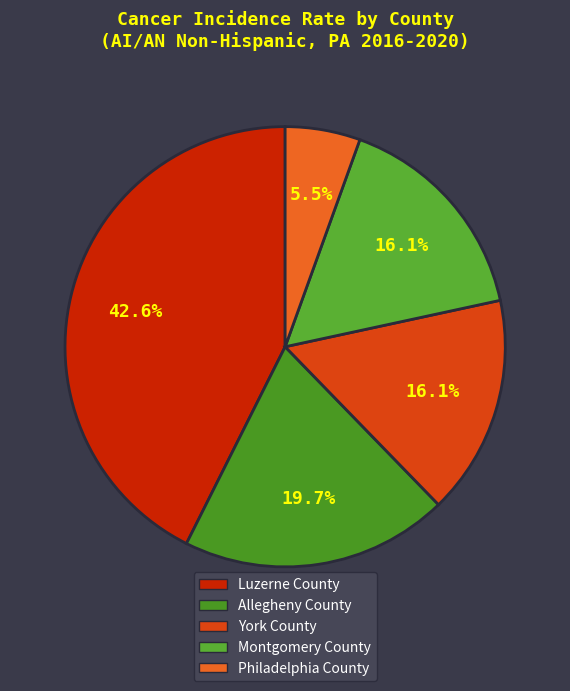

To the nearest percent, what is the difference between the largest and smallest slice percentages?

37%